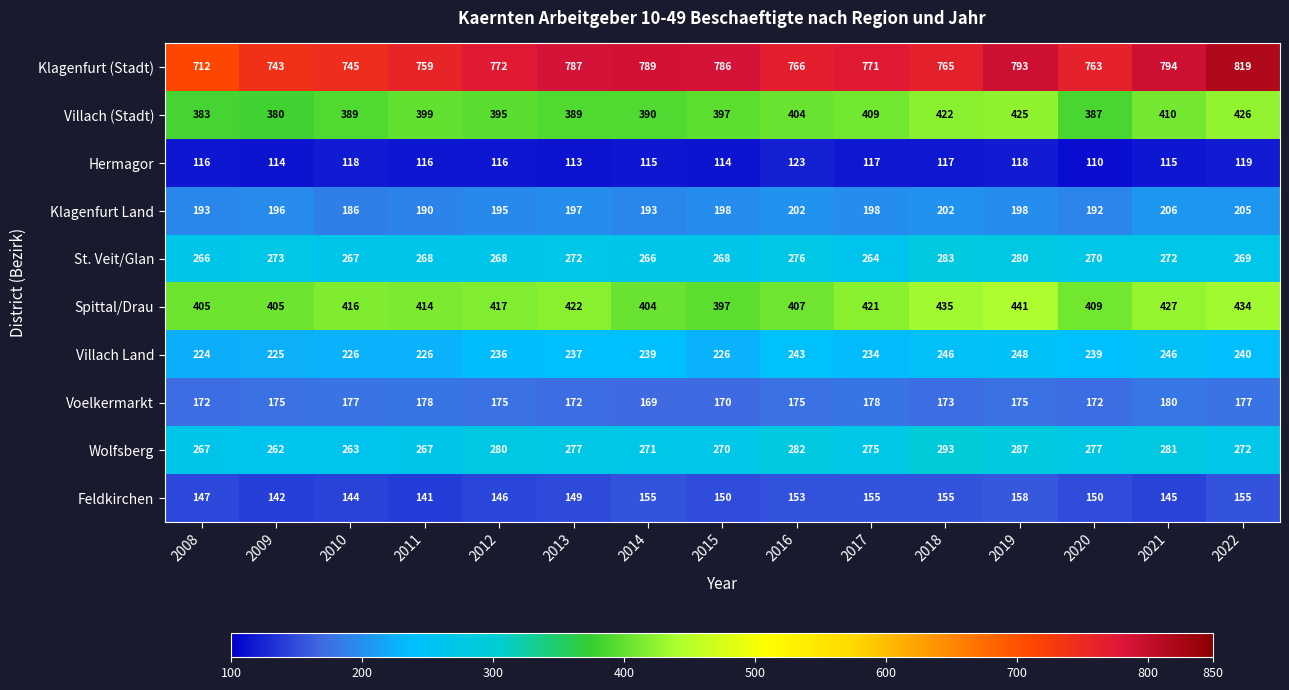

The Feldkirchen series shows 150 at 2020. True or false?

True